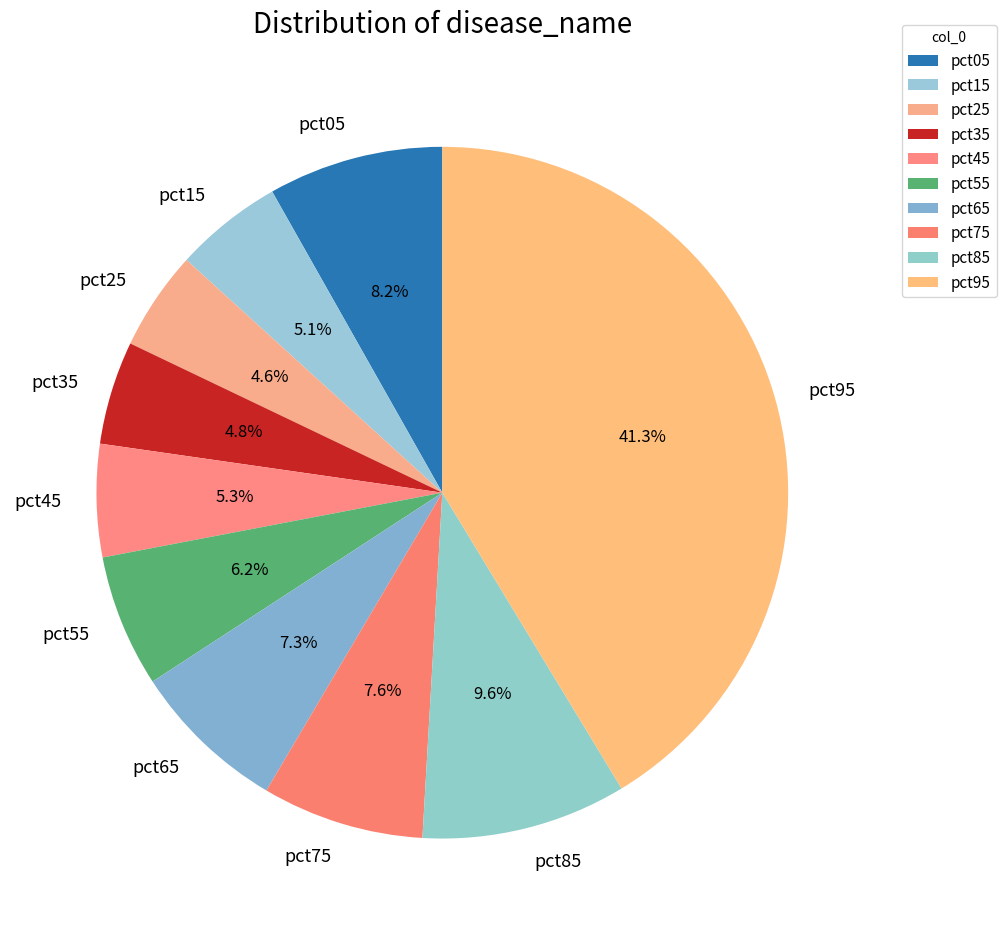

How many segments does this pie chart have?

10